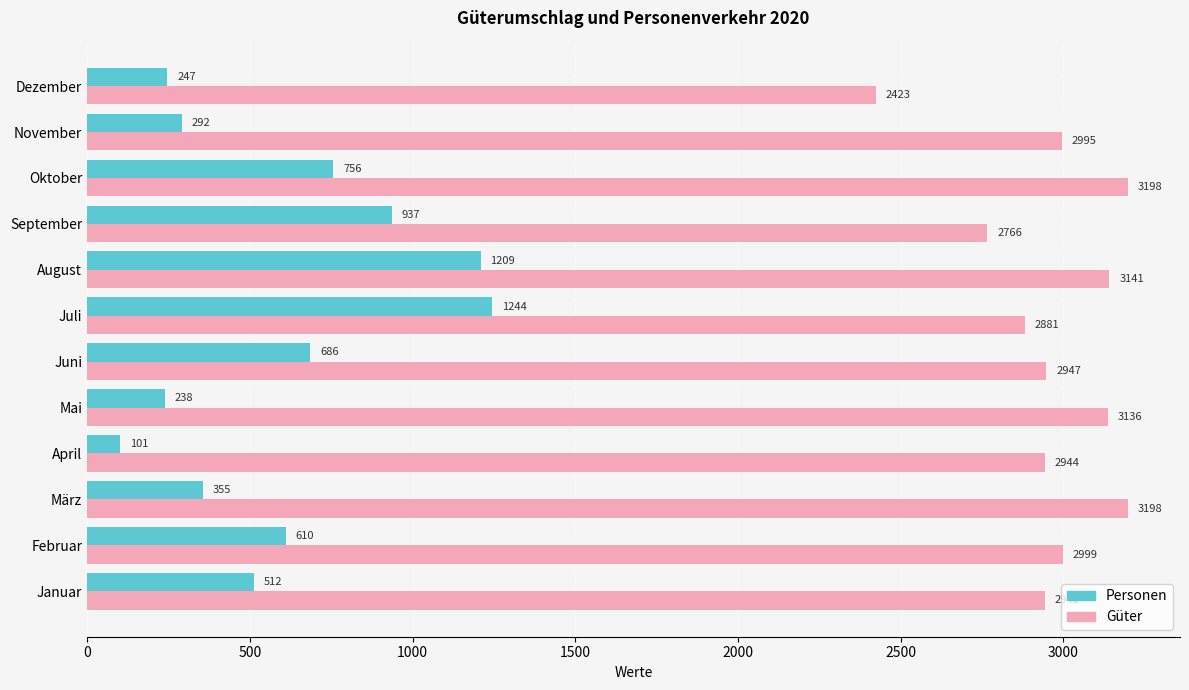

At which label is Personen closest to 672?

Juni